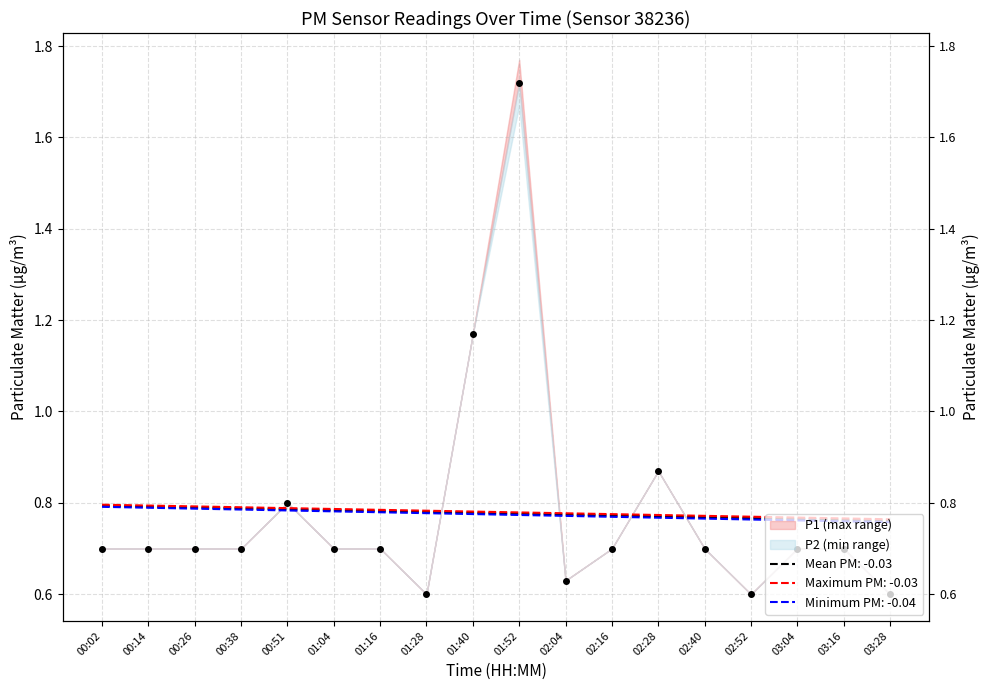

How many values are between 0 and 1?

16